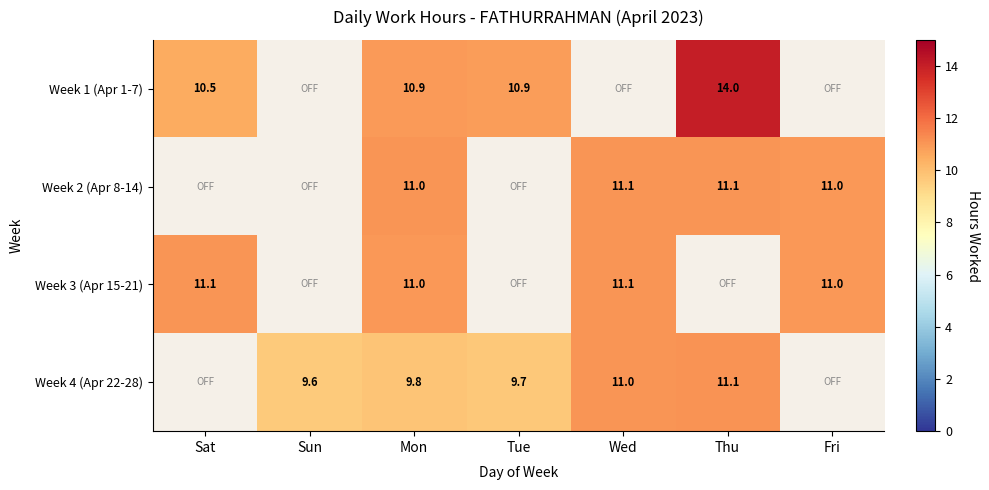

Where is Week 1 (Apr 1-7) nearest to the value 12?

Mon